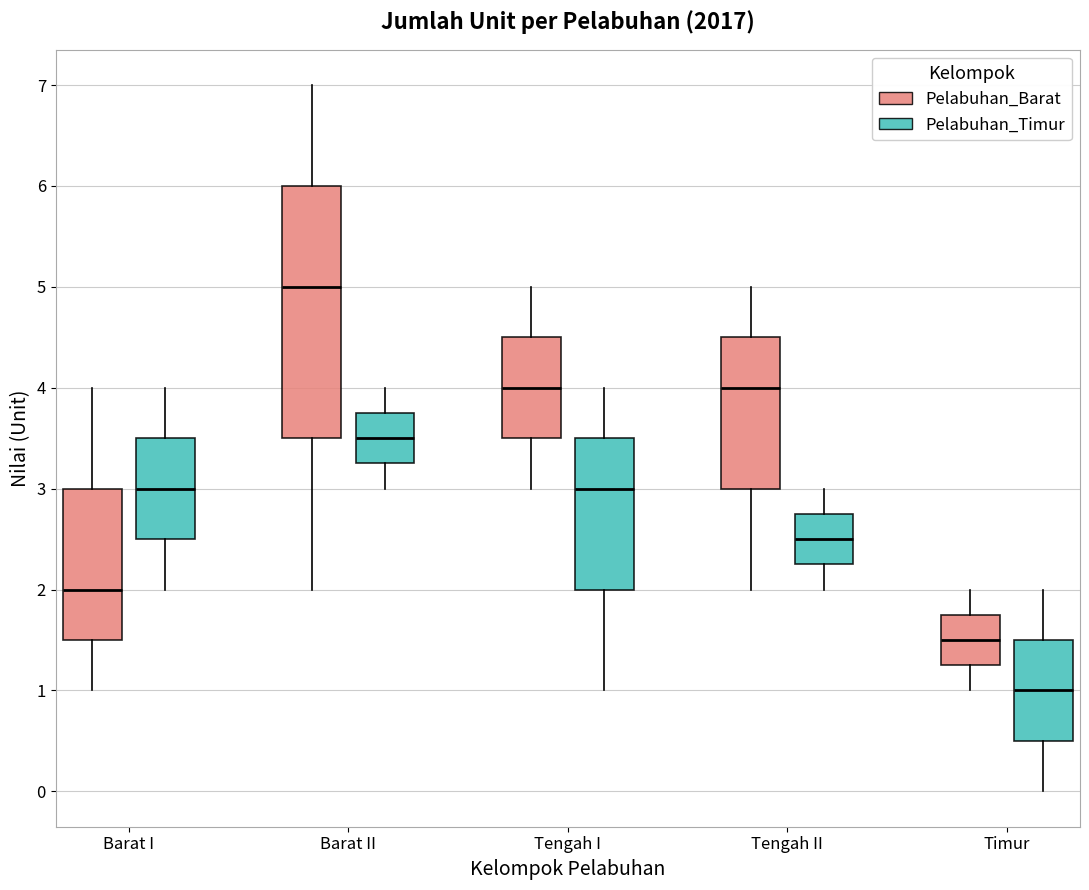

Which box has the lowest median line?

Timur (Pelabuhan_Timur)